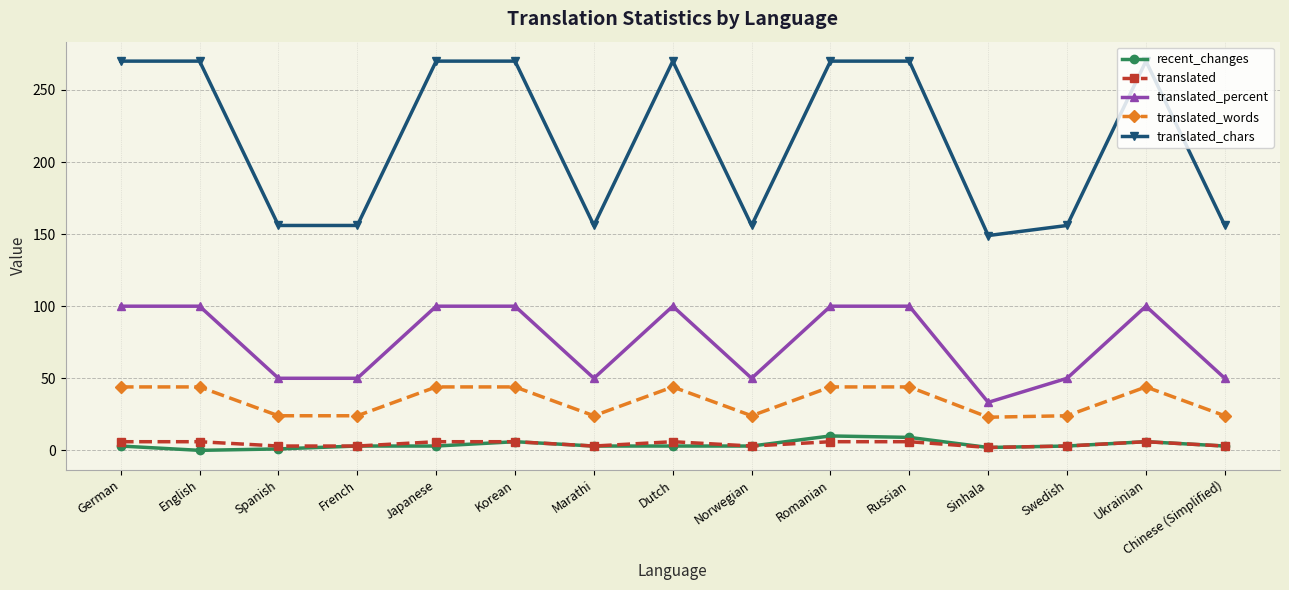

True or false: recent_changes has a value of 3.0 at Norwegian.

True